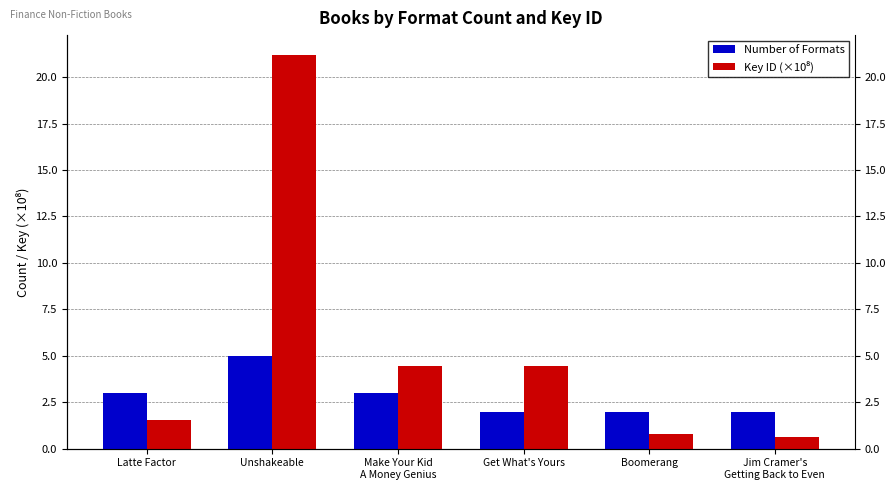

What are all the series names shown in the legend?

Number of Formats, Key ID (×10⁸)